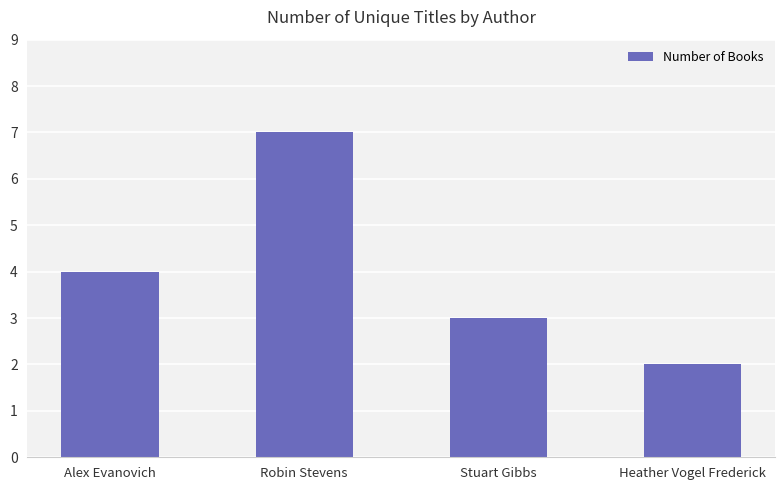

What is the smallest value displayed?

2